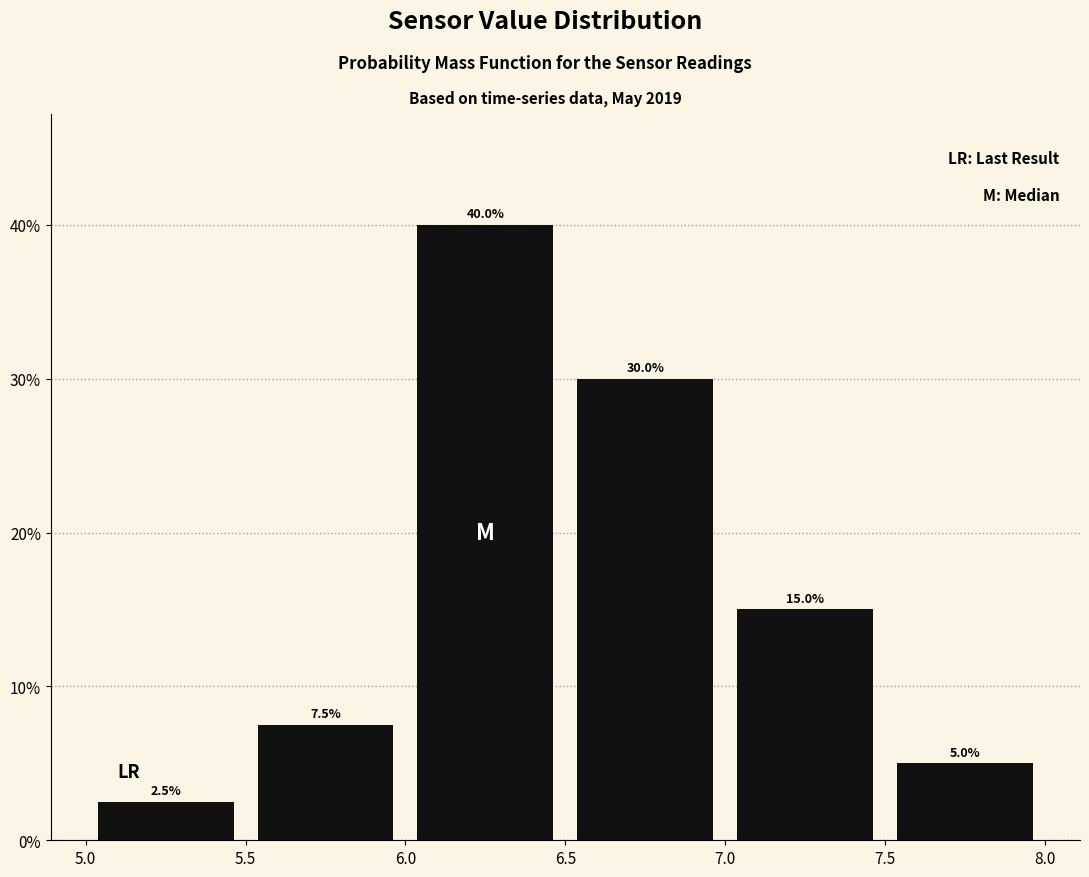

Reading left to right, transcribe this chart: for each bar, give the range it covers on the x-axis and its height.

5.0 to 5.5: 2.5
5.5 to 6.0: 7.5
6.0 to 6.5: 40.0
6.5 to 7.0: 30.0
7.0 to 7.5: 15.0
7.5 to 8.0: 5.0